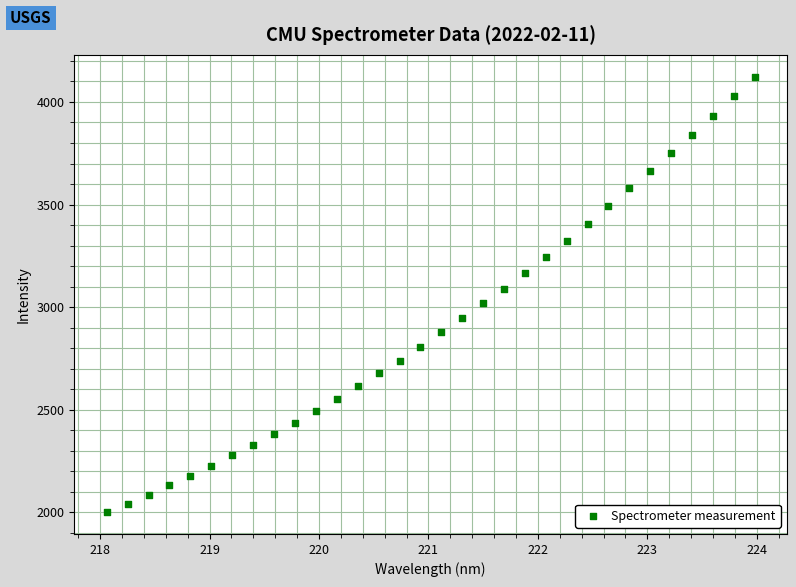

What is the range of X values (max minus min)?

5.9